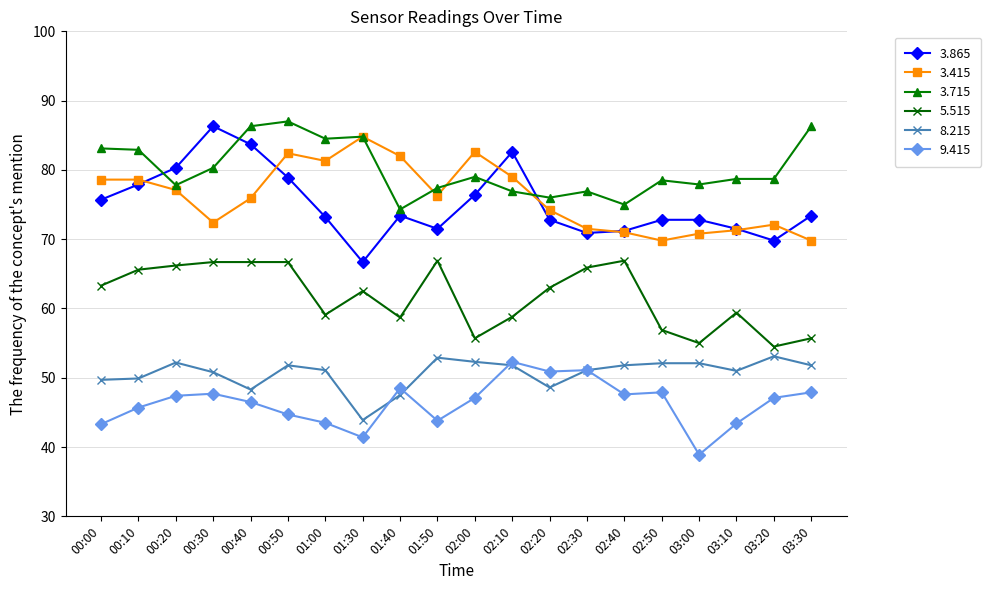

True or false: 8.215 and 5.515 intersect in this chart.

False